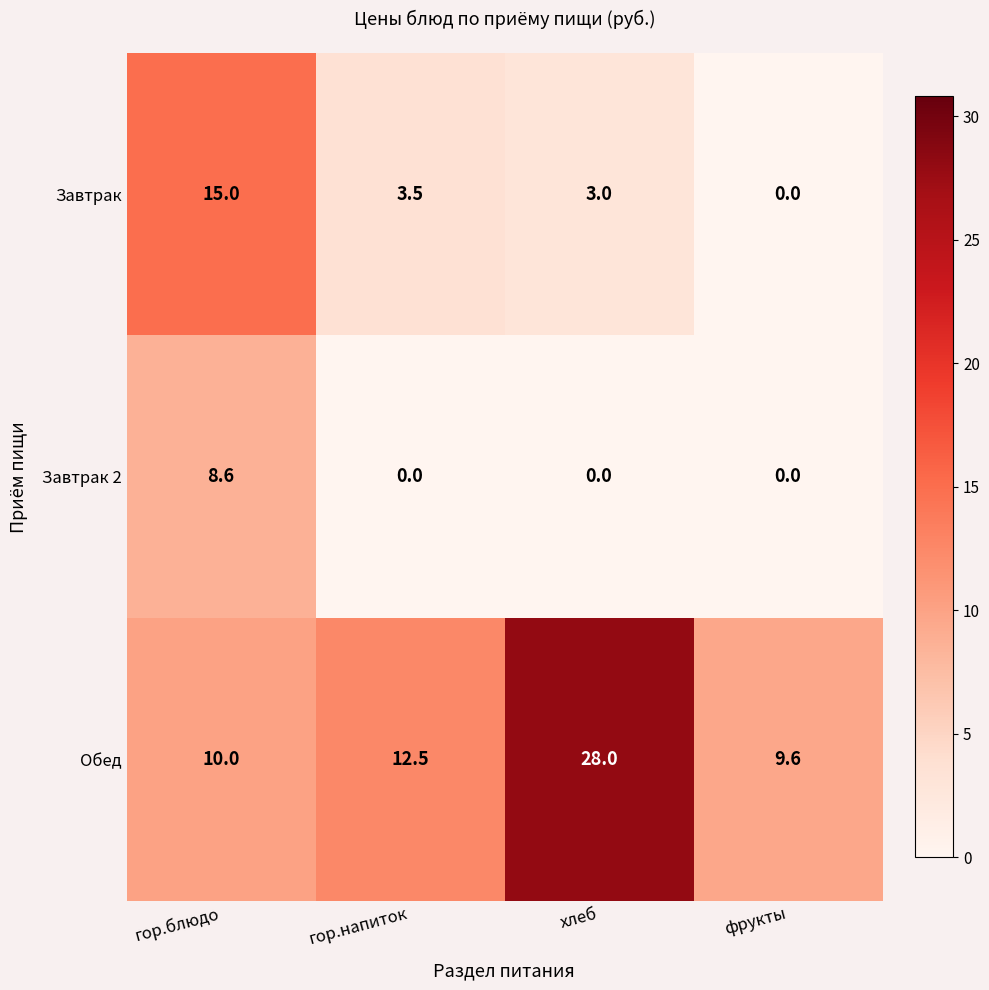

The Завтрак 2 series shows 0.0 at фрукты. True or false?

True